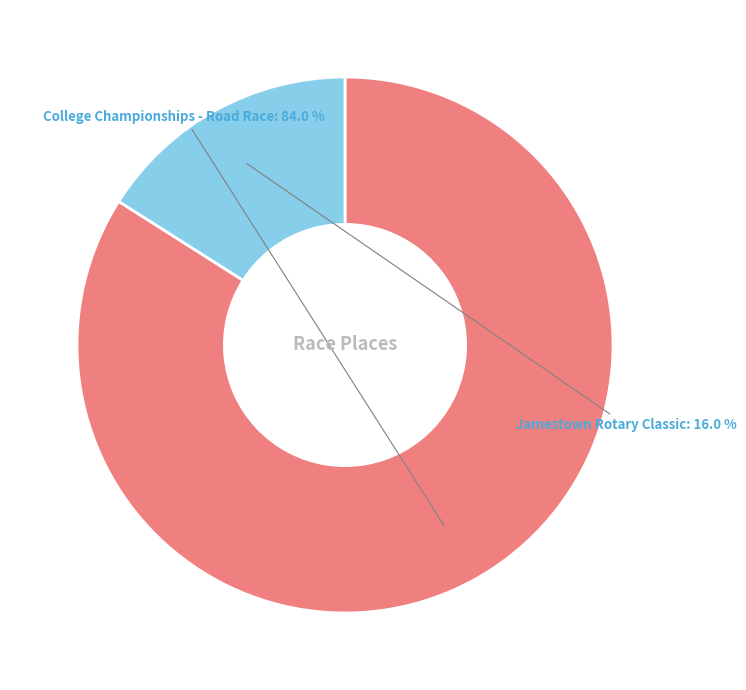

What percentage is NOT represented by College Championships - Road Race?

16.0%